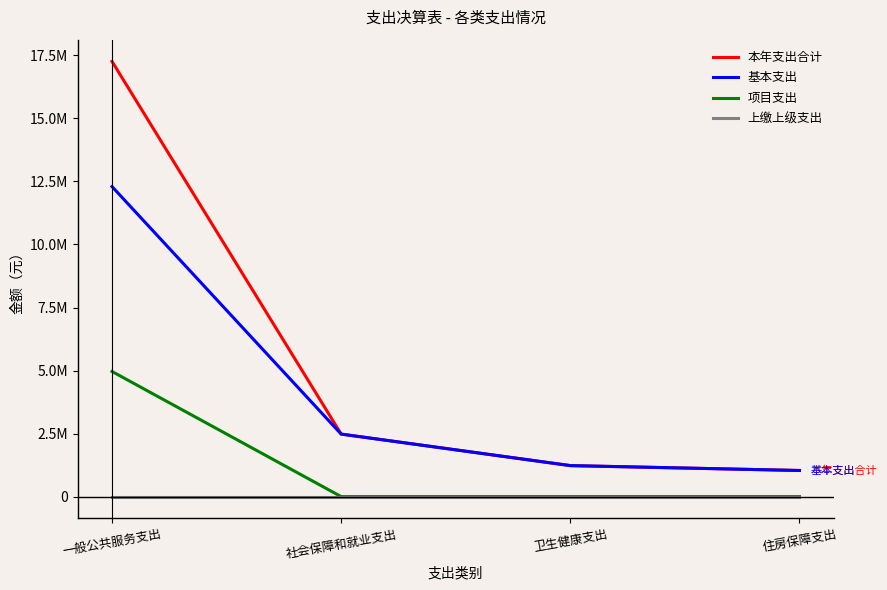

What are all the series names shown in the legend?

本年支出合计, 基本支出, 项目支出, 上缴上级支出